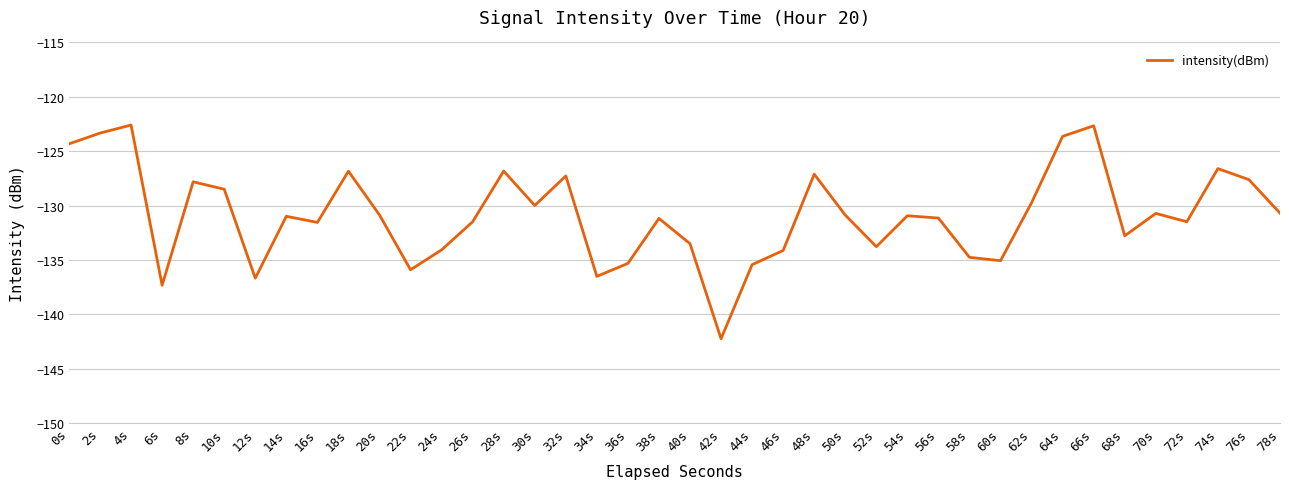

Count the number of data series in this chart.

1